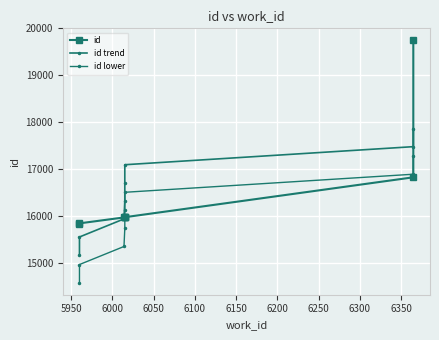

What is the spread (max minus min) of values at 6000?

618.2